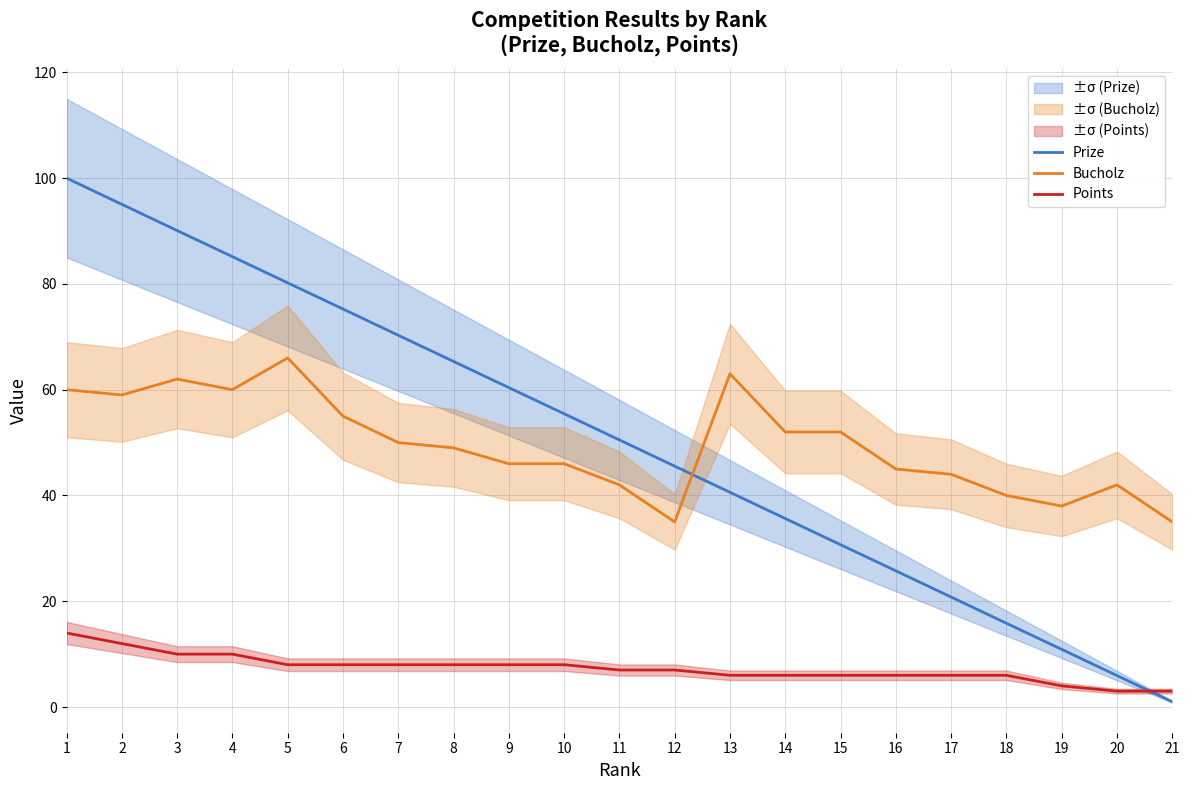

How many data points does each series have?

21